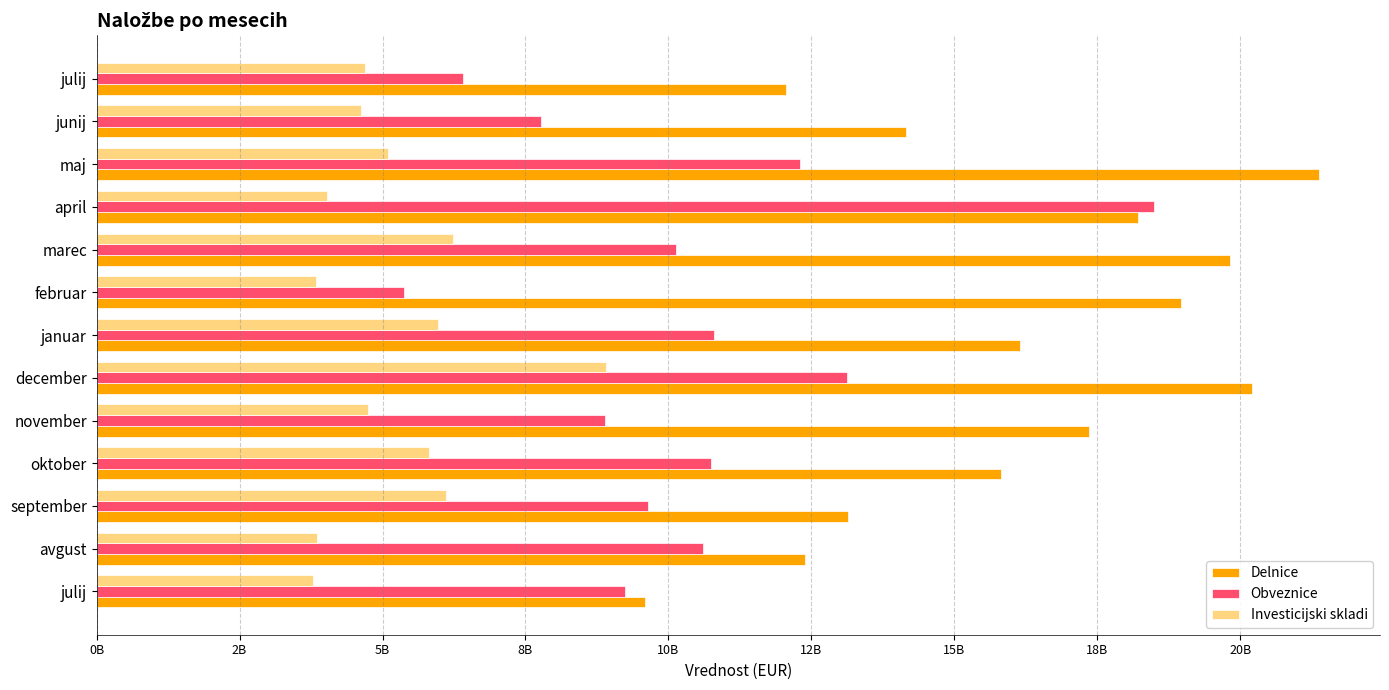

Which series has the largest range (max minus min)?

Obveznice